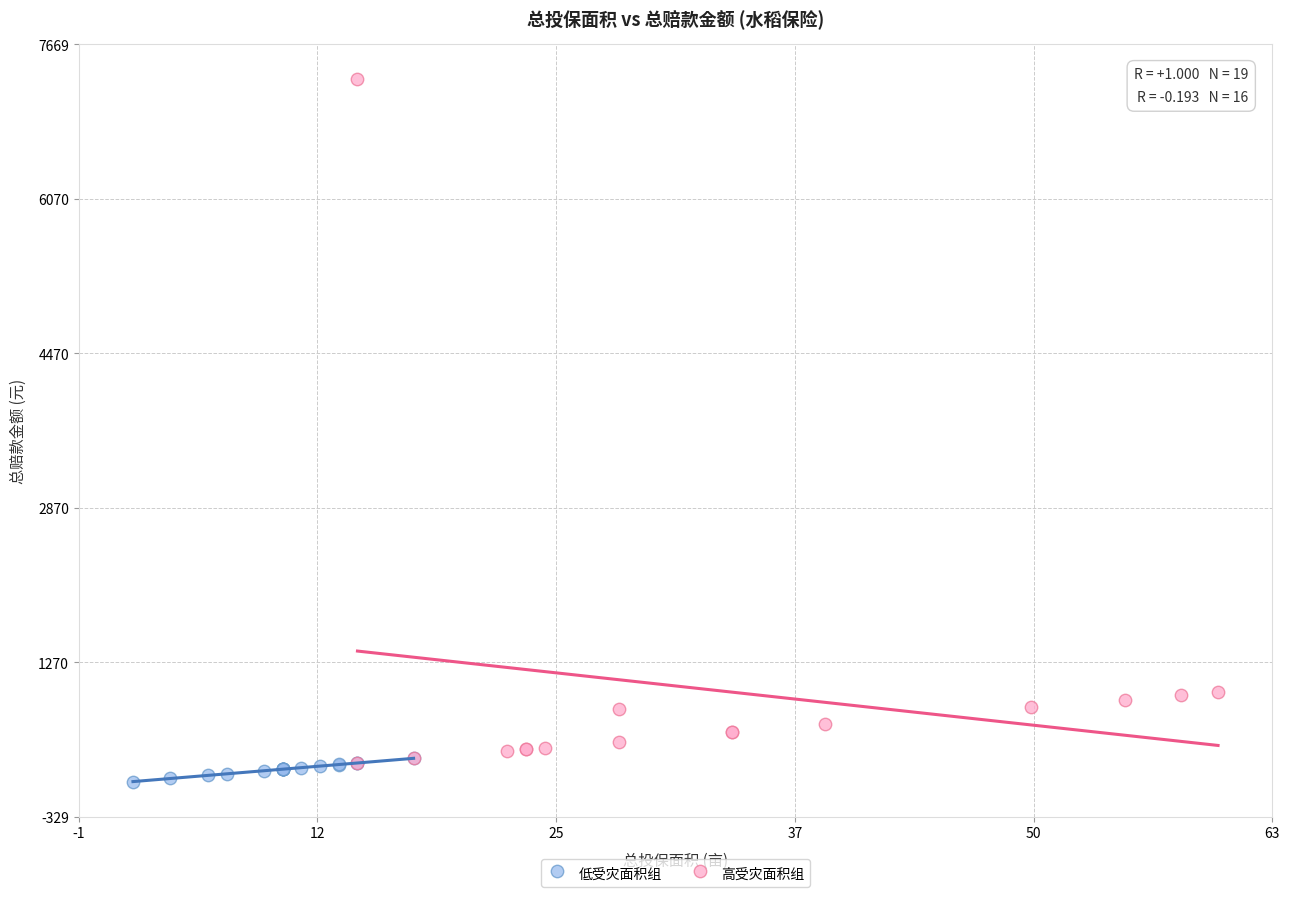

Which series contains the highest Y value?

高受灾面积组